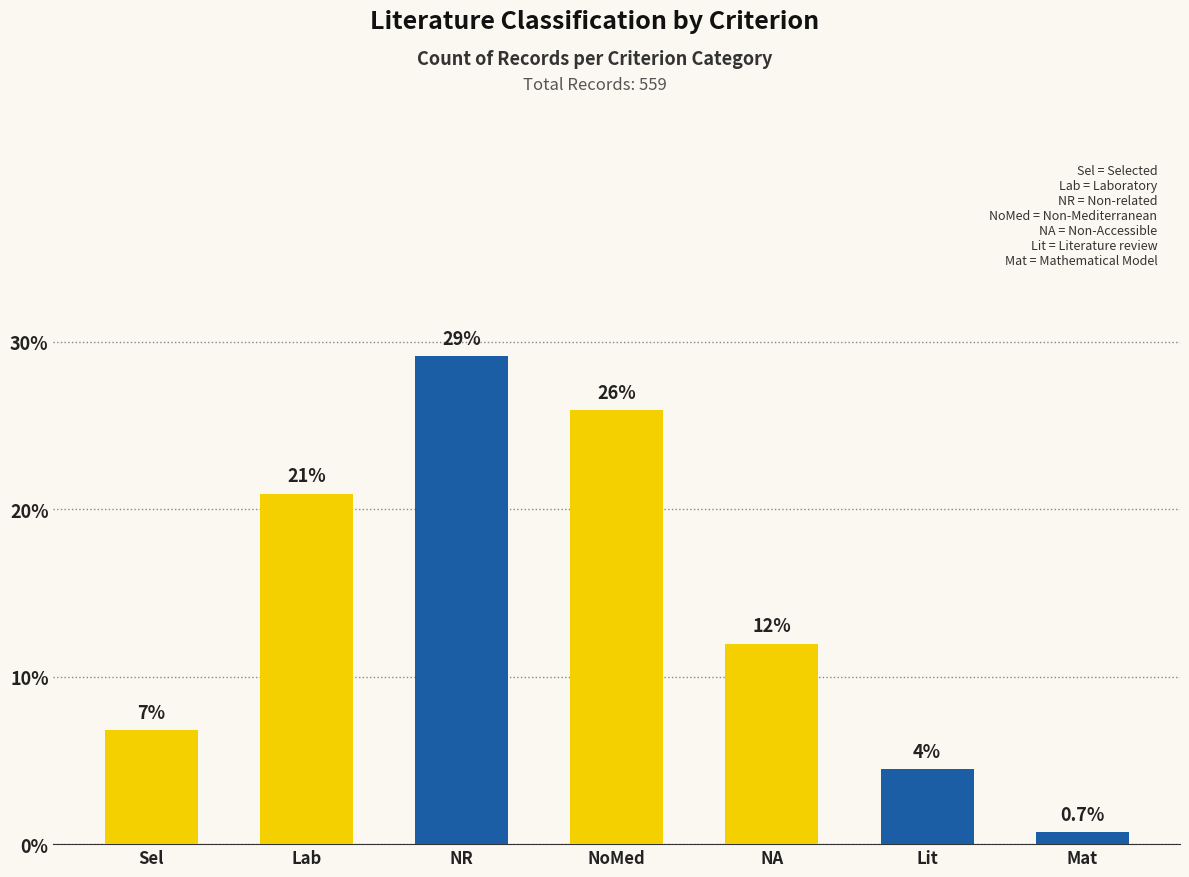

What position from the right is Mat?

1